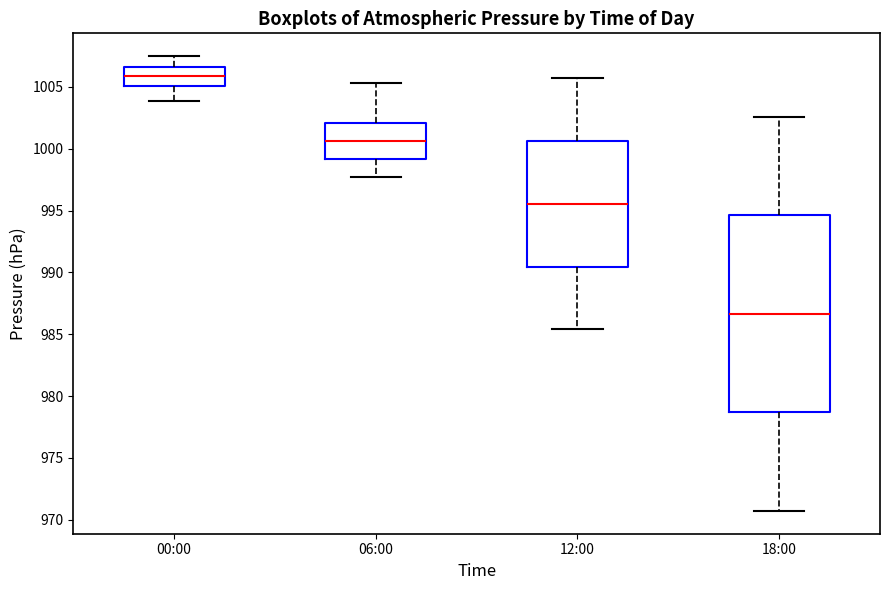

Which box is the tallest, from its lower edge to its upper edge?

18:00